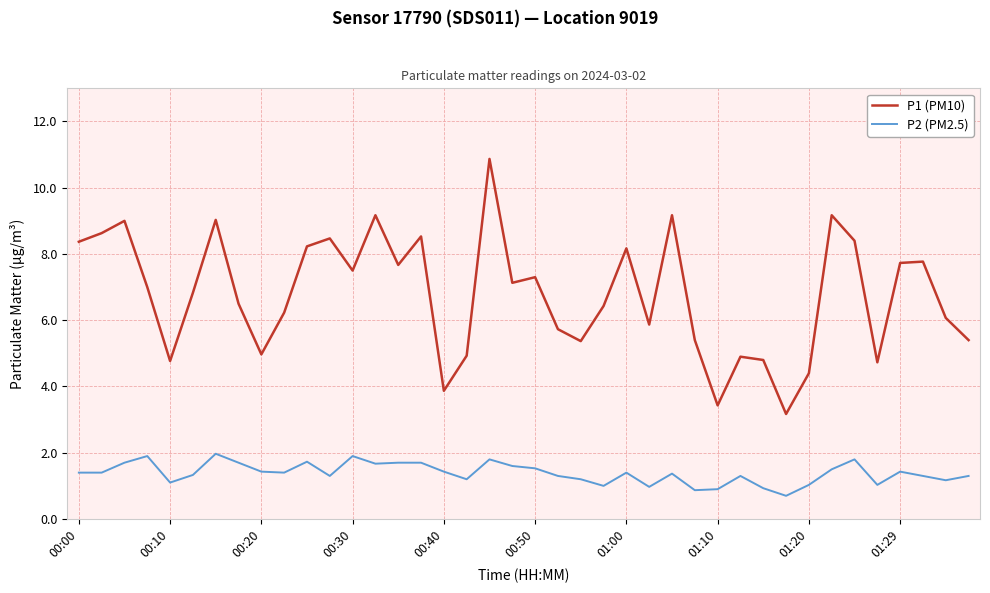

Which series has the widest spread of values?

P1 (PM10)